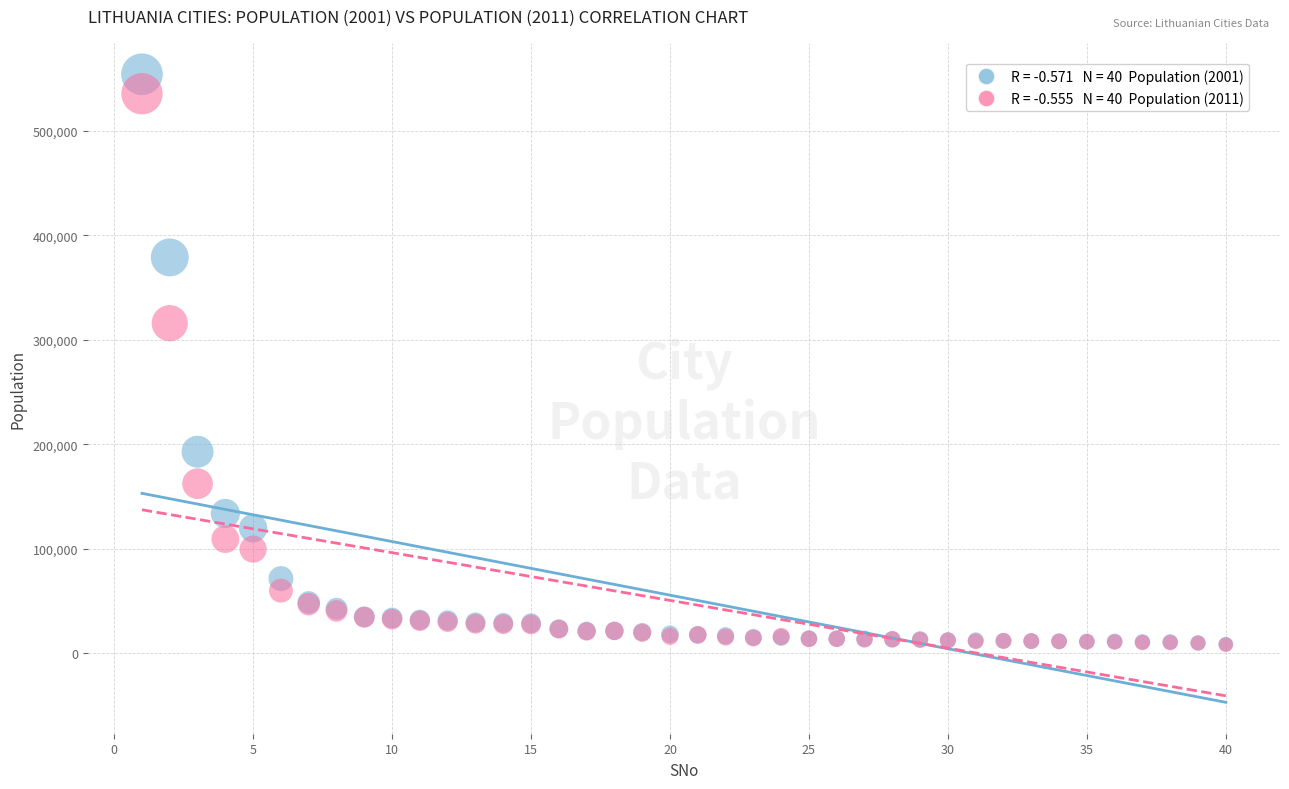

Across all series, what Y value is closest to 281288?

315993